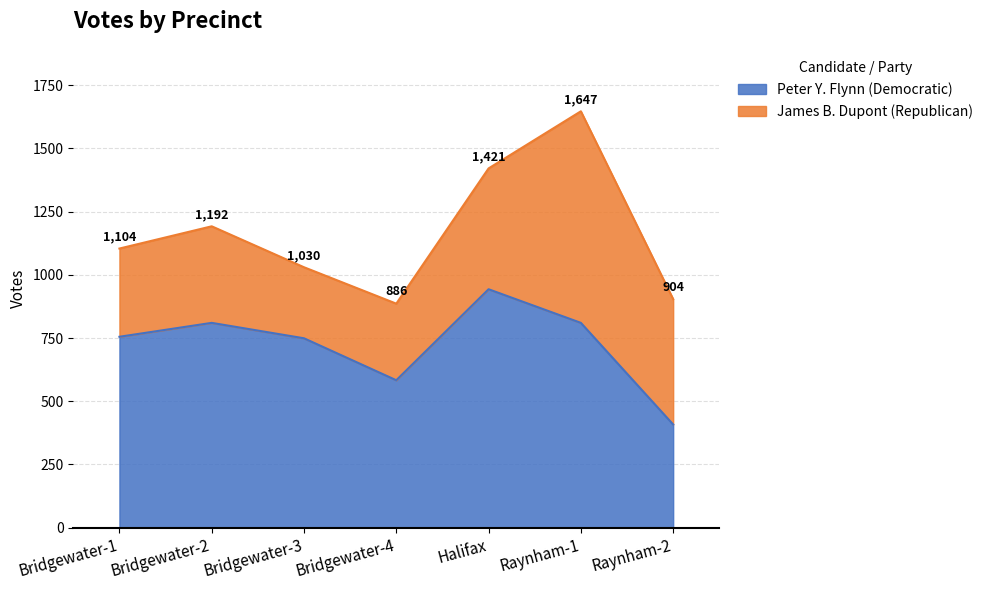

What is the greatest value displayed?

943